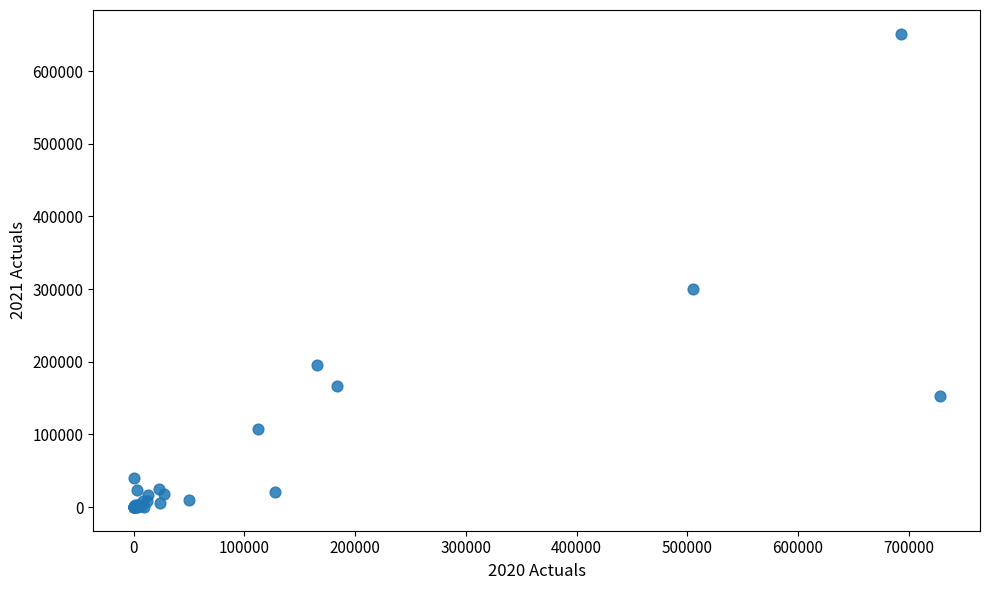

What Y value in the scatter plot is closest to 325723?

300094.5